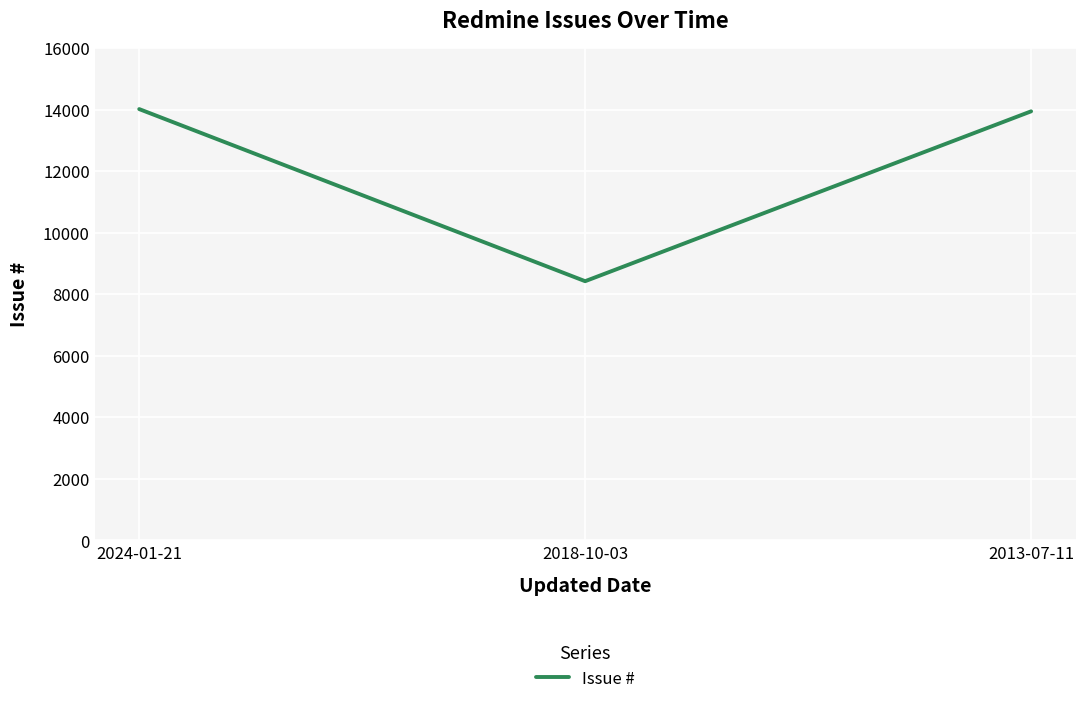

What is the difference between the maximum and minimum values?

5595